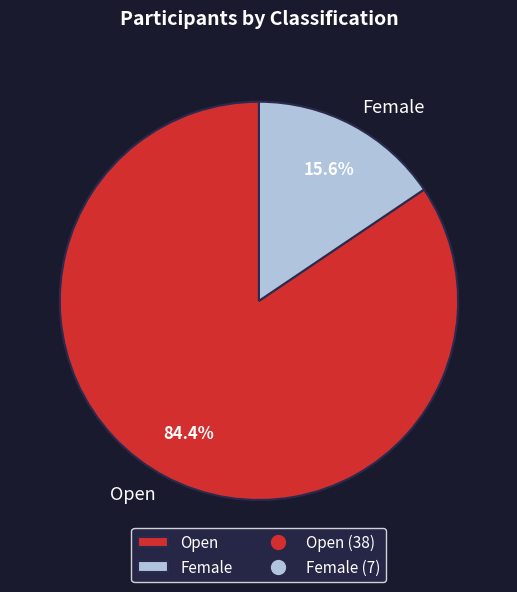

Is the sum of Open and Female greater than half?

Yes